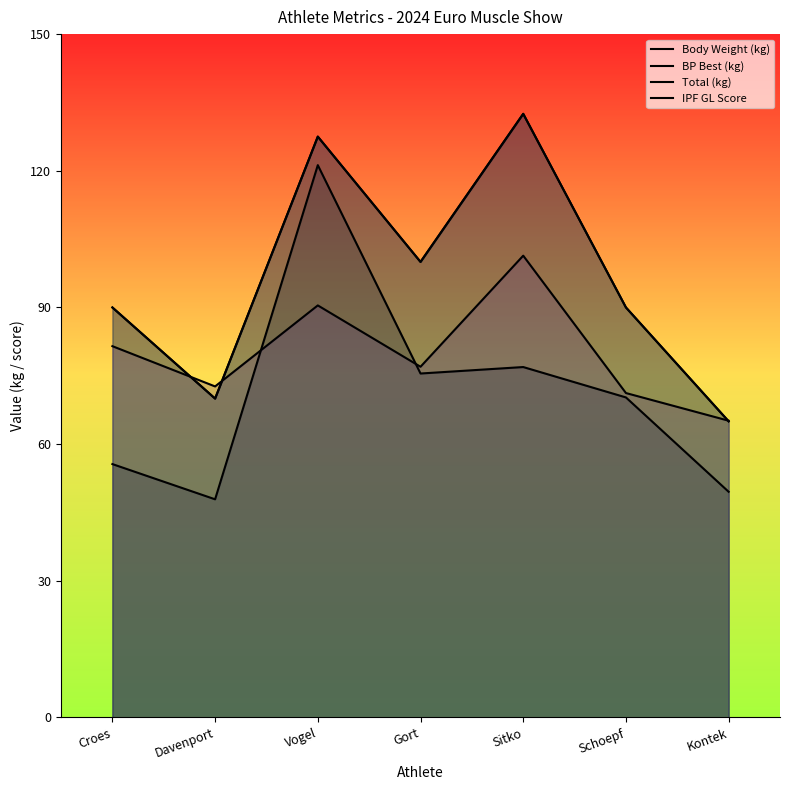

What is the difference between the highest and lowest values at Gort?

24.5